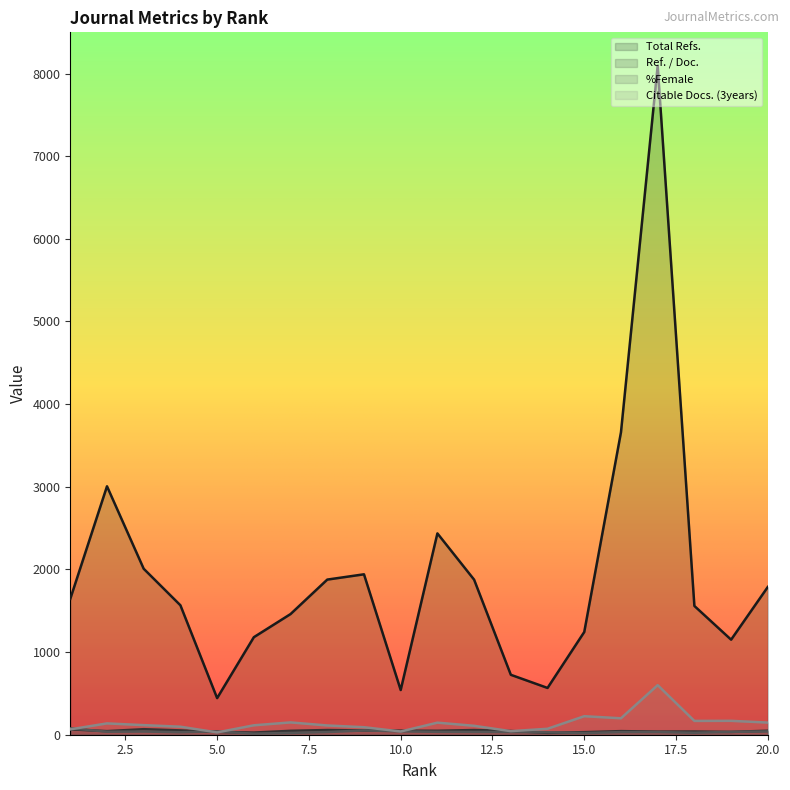

Between 6 and 14, which is larger?

6